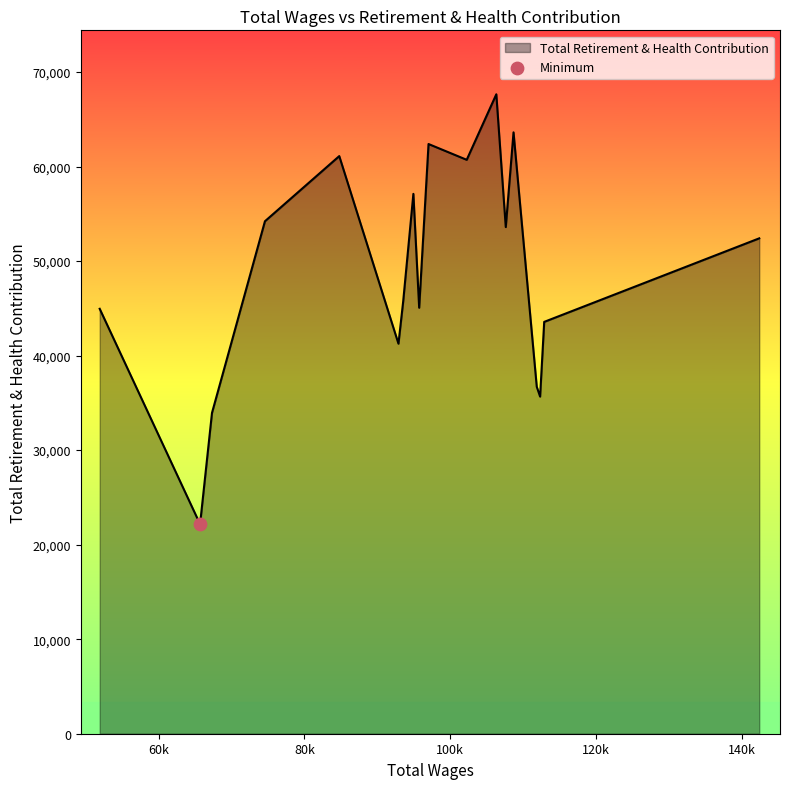

What is the difference between the maximum and minimum values?

45476